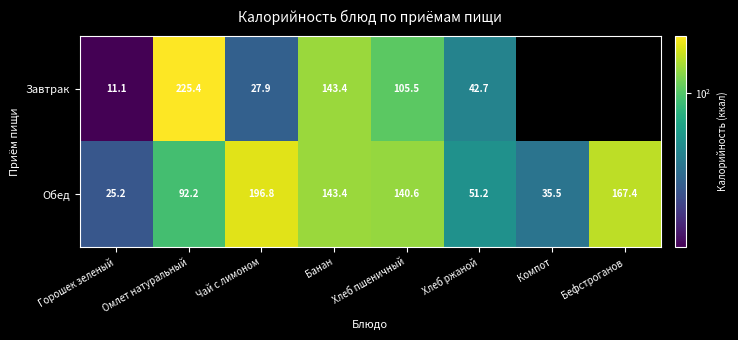

What is the greatest value displayed?

225.4